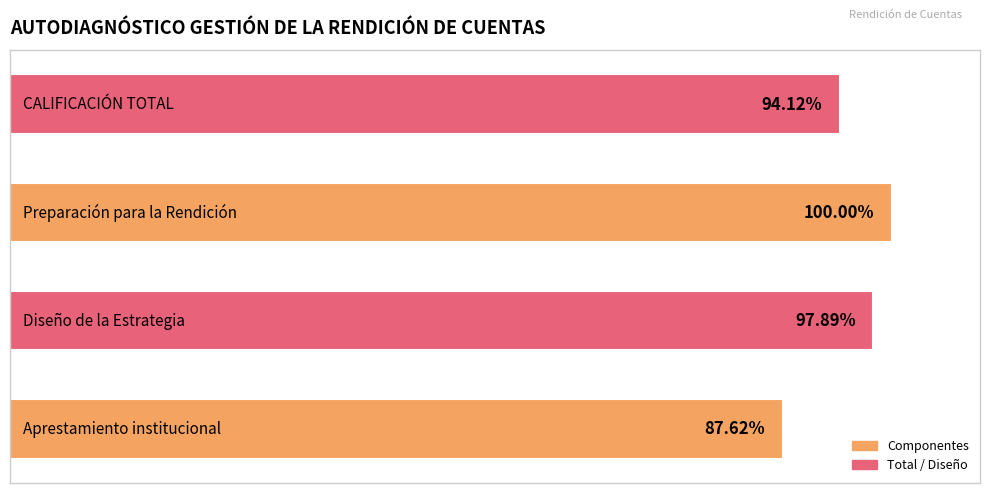

What is the minimum value shown in the chart?

87.6